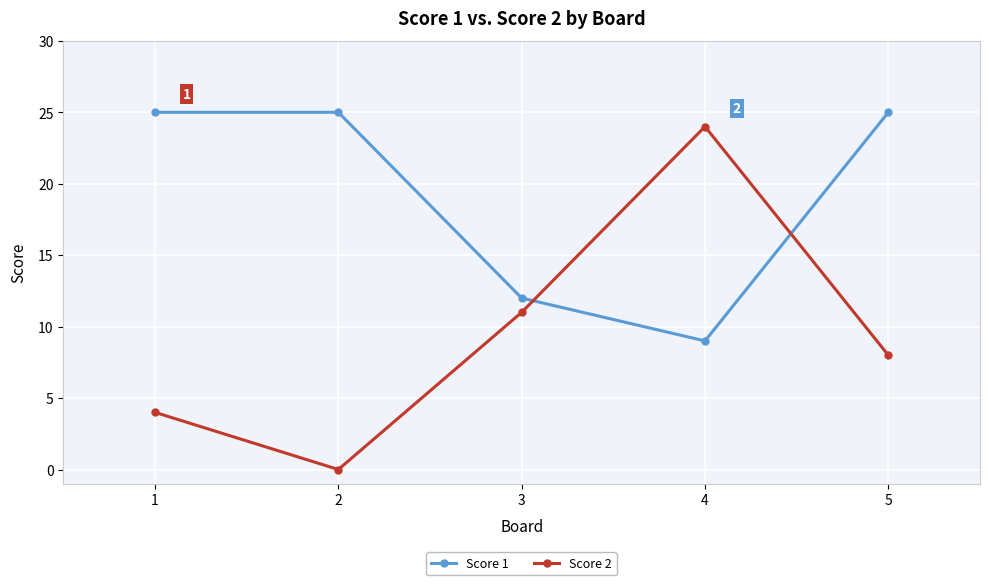

What is the difference between the highest and lowest values at 4?

15